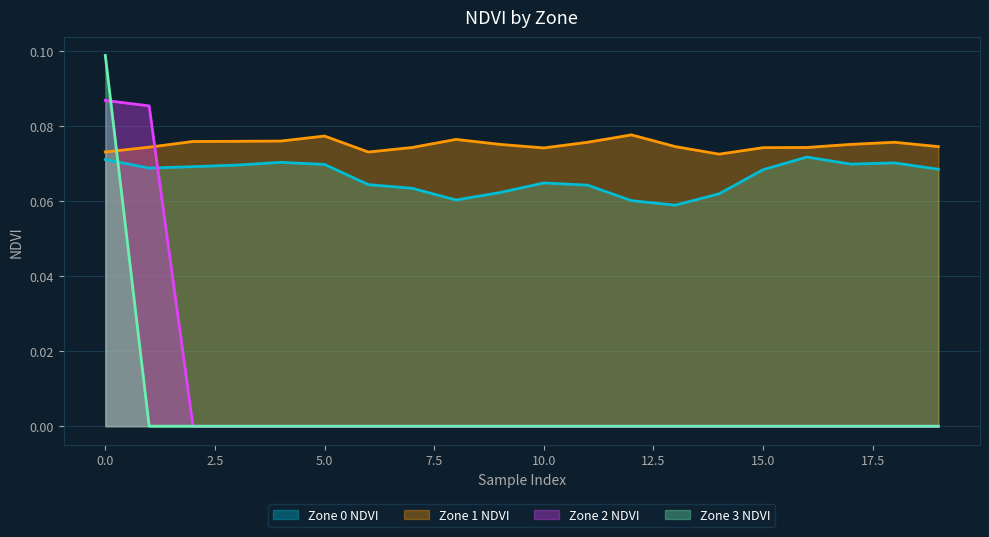

How many data points does each series have?

20